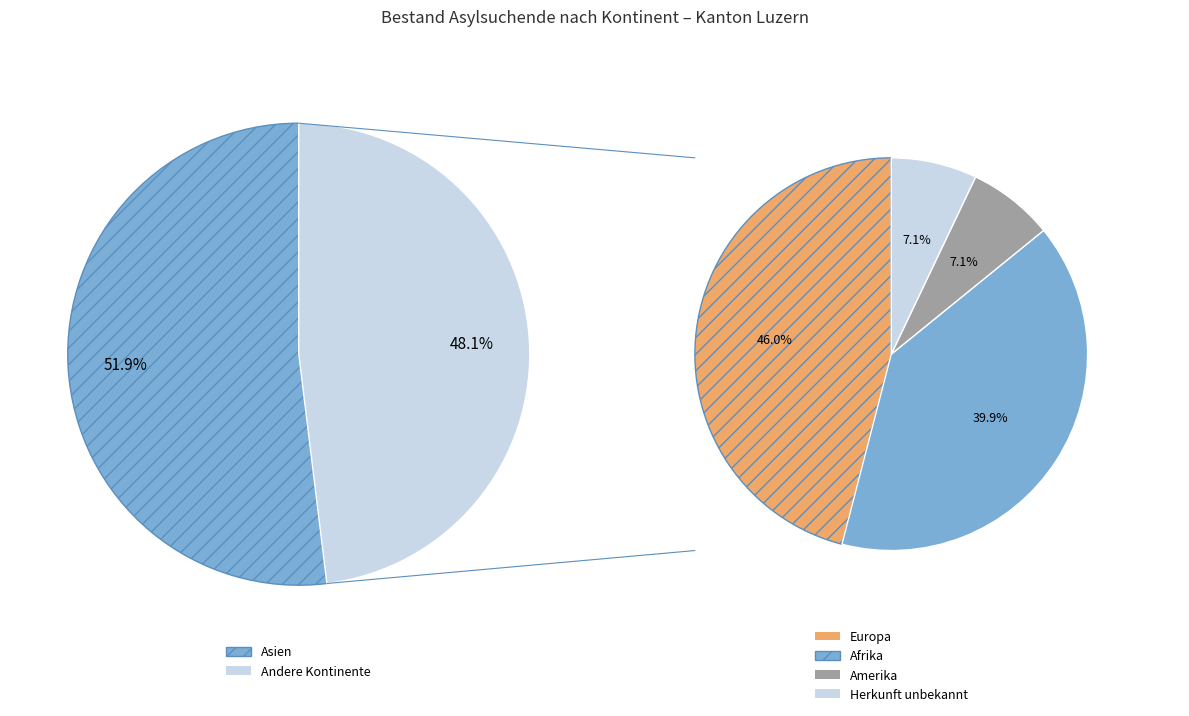

What percentage do Amerika and Herkunft unbekannt together represent?

6.8%